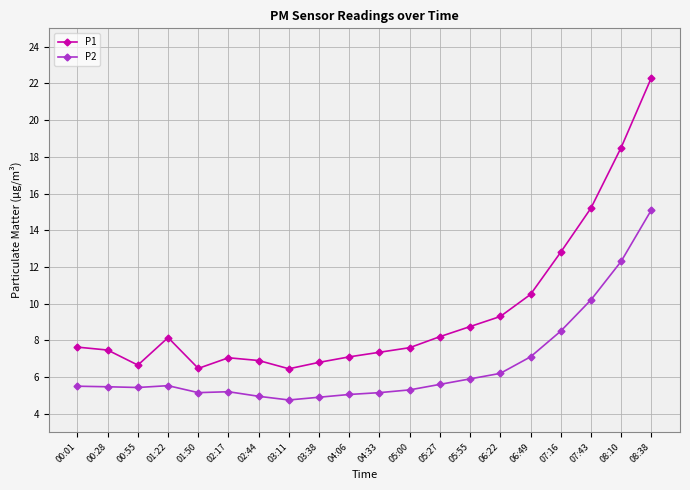

At 00:28, list the series in order from largest to smallest.

P1, P2